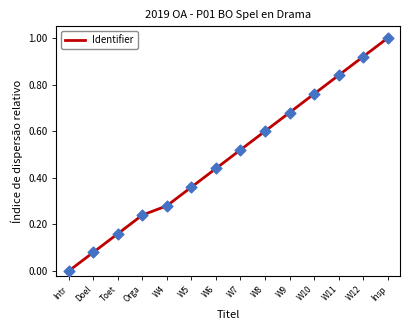

Which has a higher value, W4 or W7?

W7